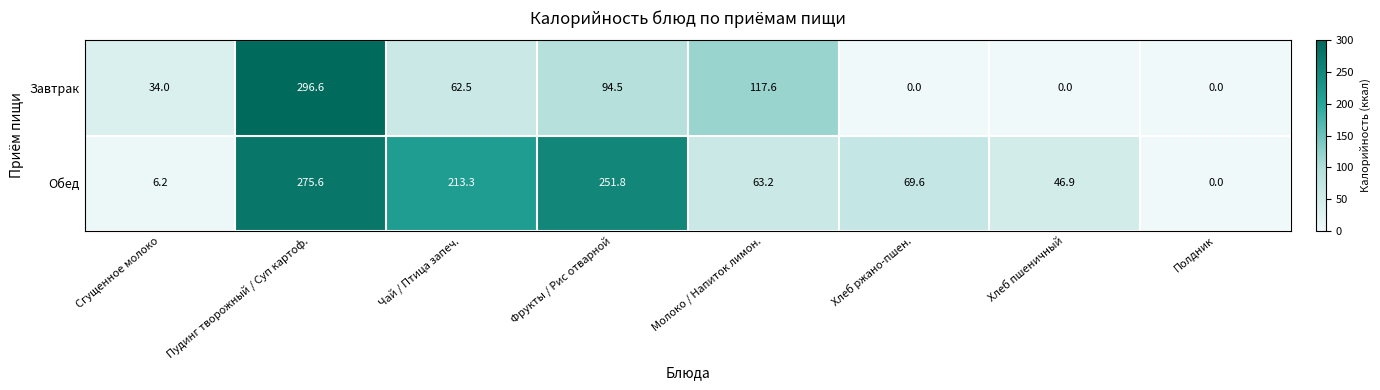

At Фрукты / Рис отварной, list the series in order from smallest to largest.

Завтрак, Обед